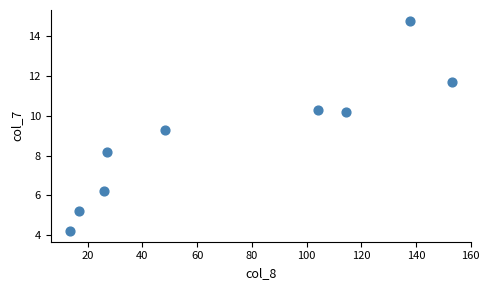

What is the range of X values (max minus min)?

139.8